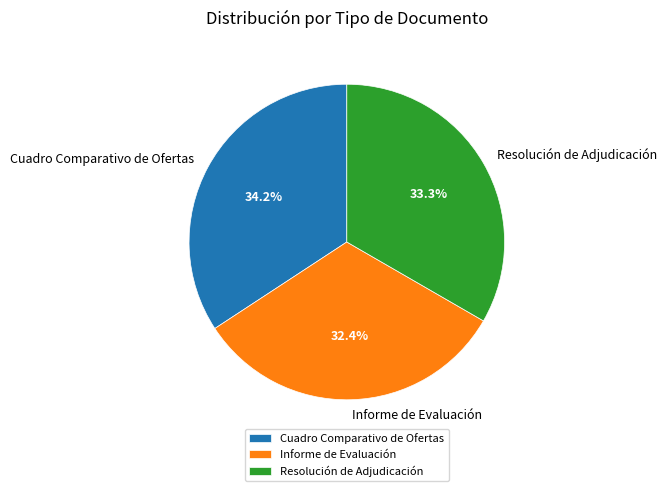

Is there any slice that represents more than half of the pie?

No